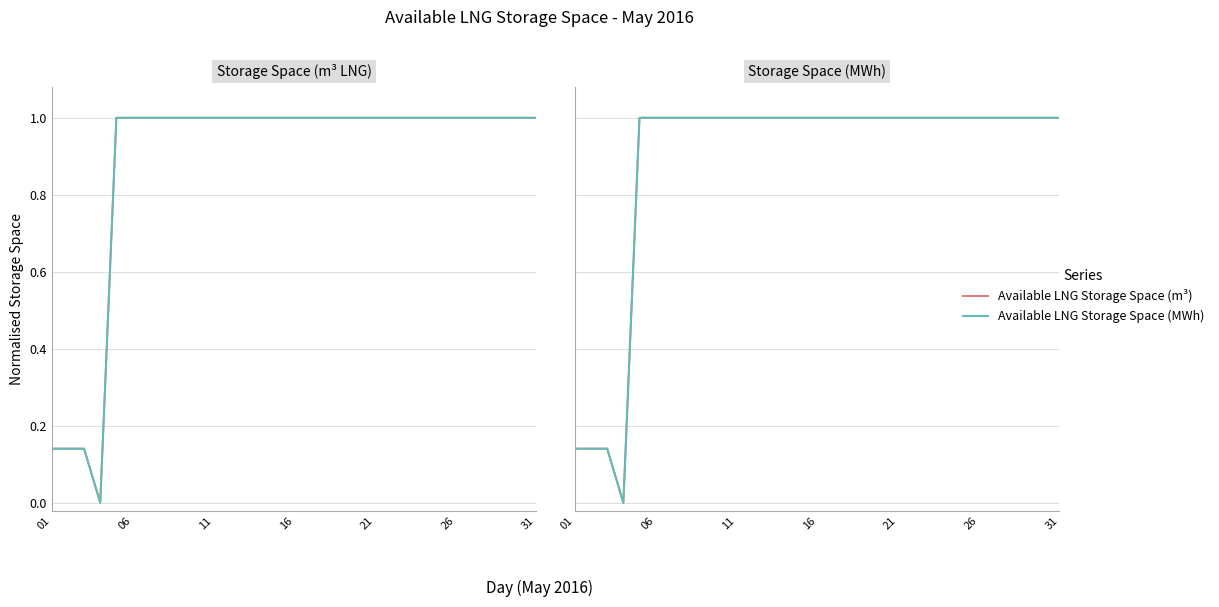

What is the approximate value of Available LNG Storage Space (MWh) at 7?

1.0